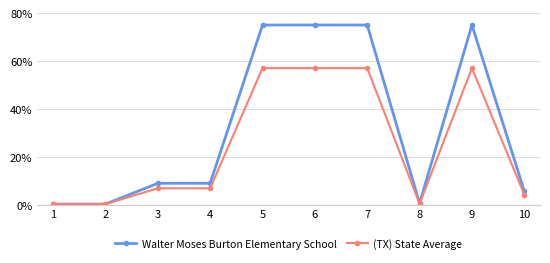

At 4, list the series in order from smallest to largest.

(TX) State Average, Walter Moses Burton Elementary School